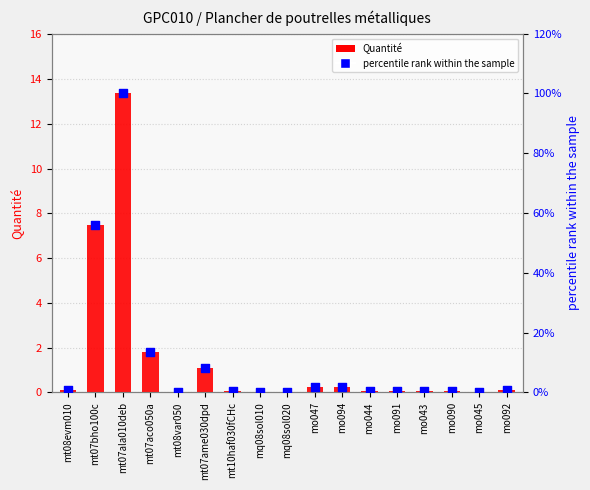

Which series contains the highest Y value?

percentile rank within the sample